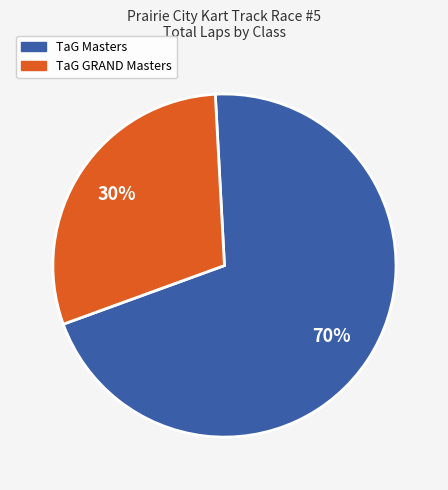

Does any single category account for the majority?

Yes